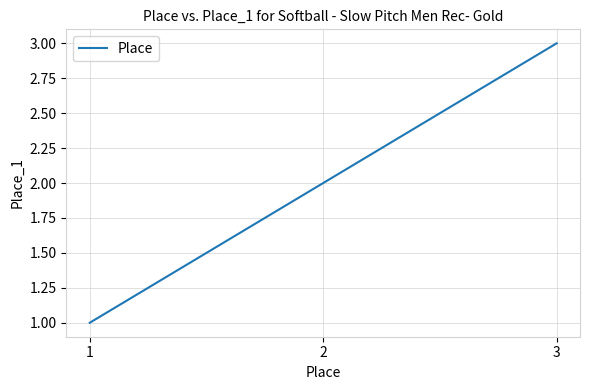

Rank the categories by value from lowest to highest.

1, 2, 3